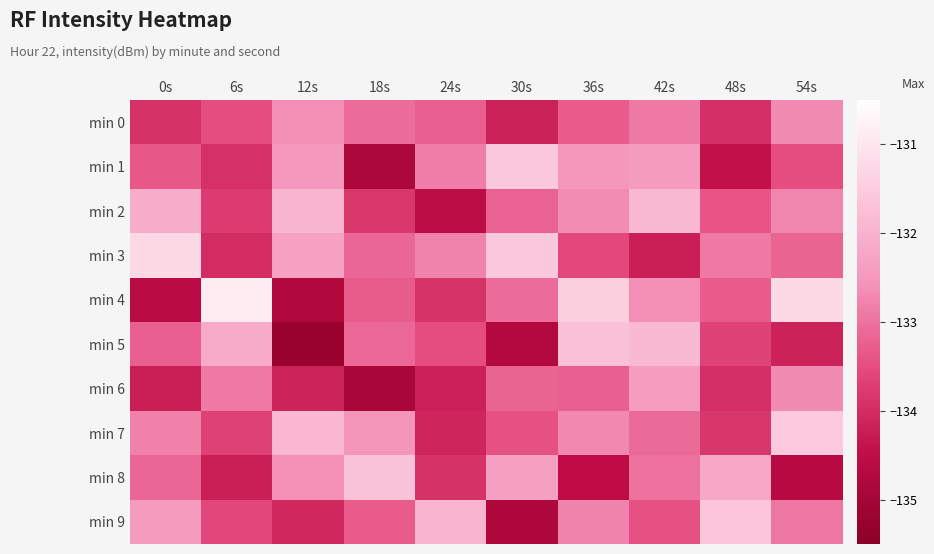

What is the minimum value shown in the chart?

-135.2